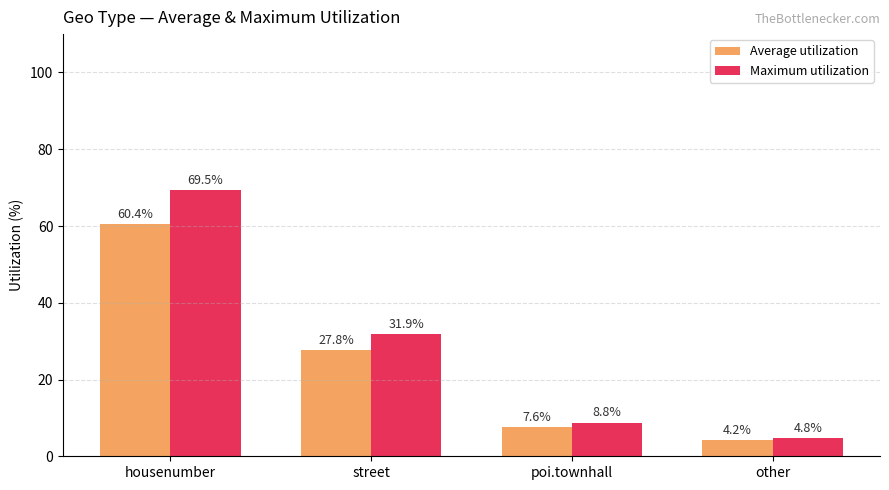

At which label is Maximum utilization closest to 37?

street